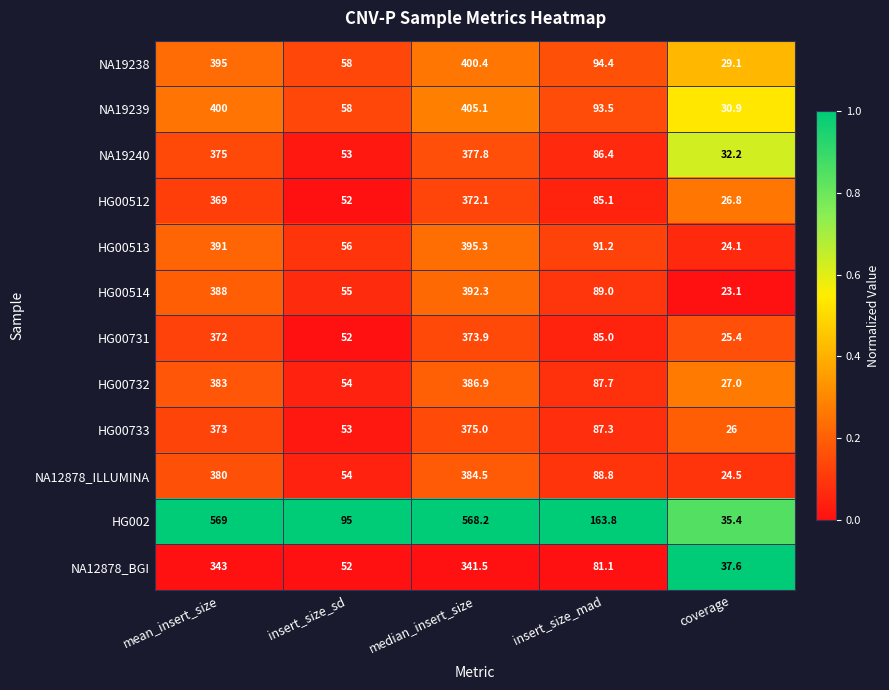

What value does the NA19240 series have at insert_size_mad?

86.4